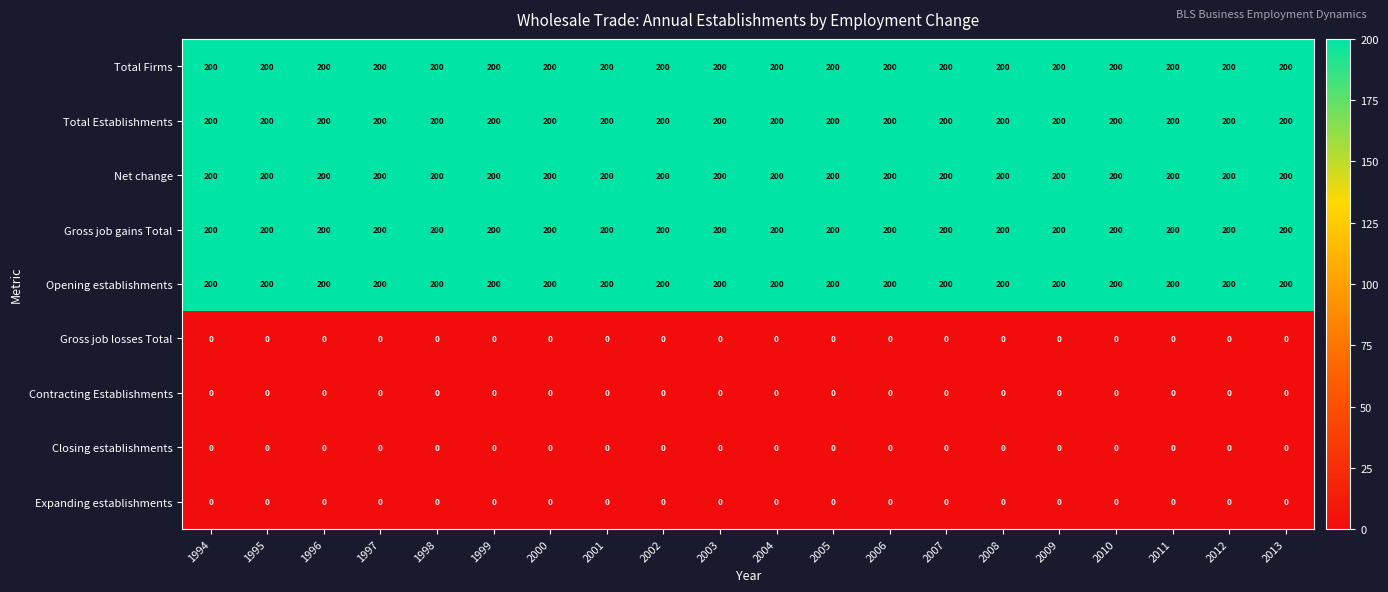

Is it true that Net change equals 277 at 1995?

False